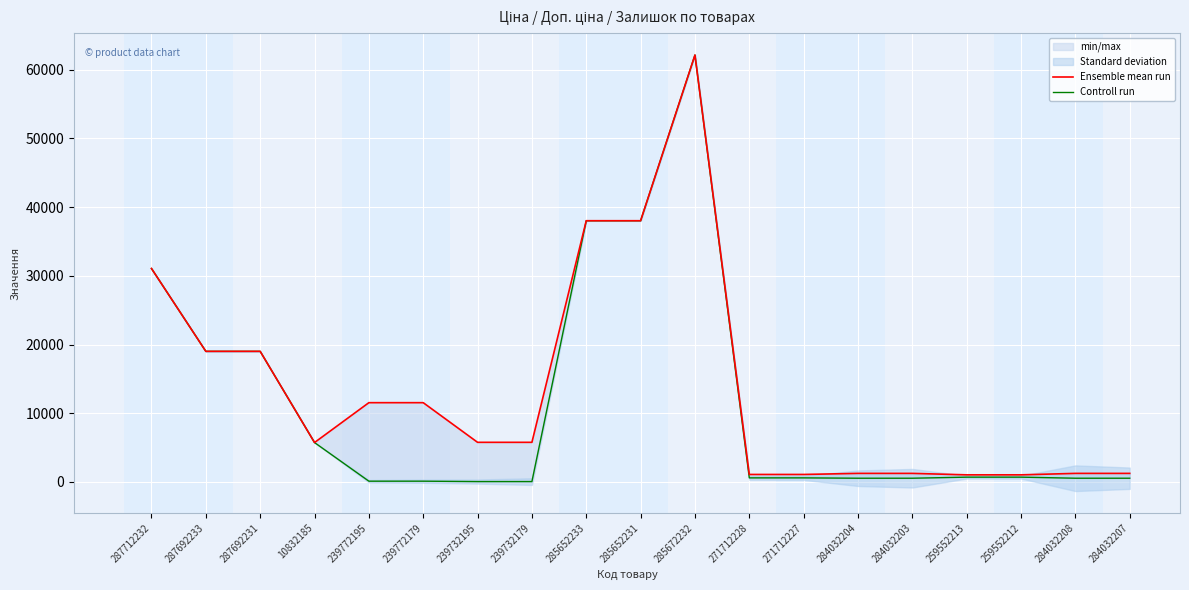

Which series has the largest range (max minus min)?

Controll run